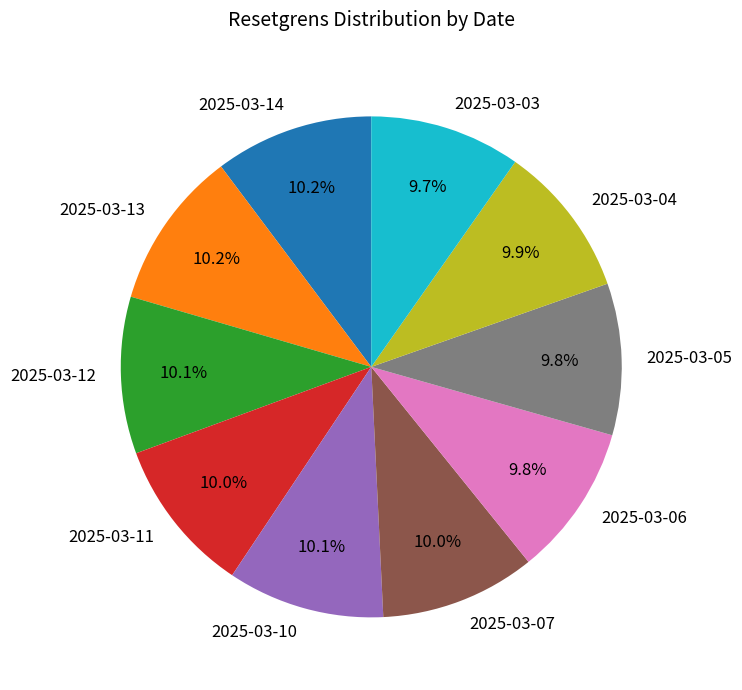

Approximately how many times larger is the value at 2025-03-06 compared to 2025-03-04?

1.0